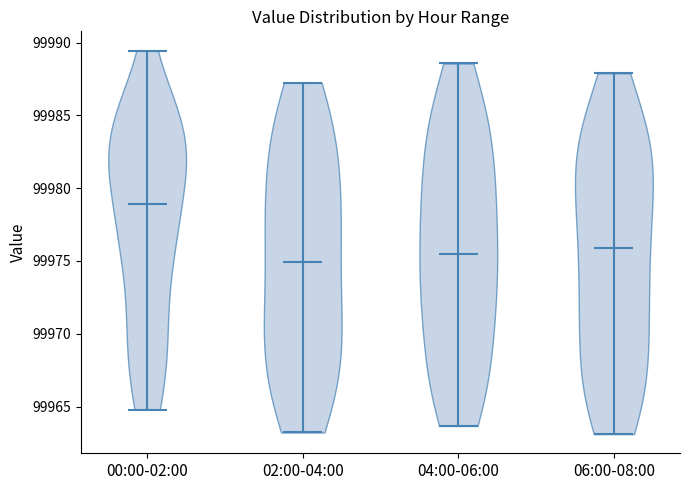

What is the highest point the violin for 02:00-04:00 reaches on the y-axis? The values are not printed on the chart, so give them approximately, as read against the axis.

99987.0